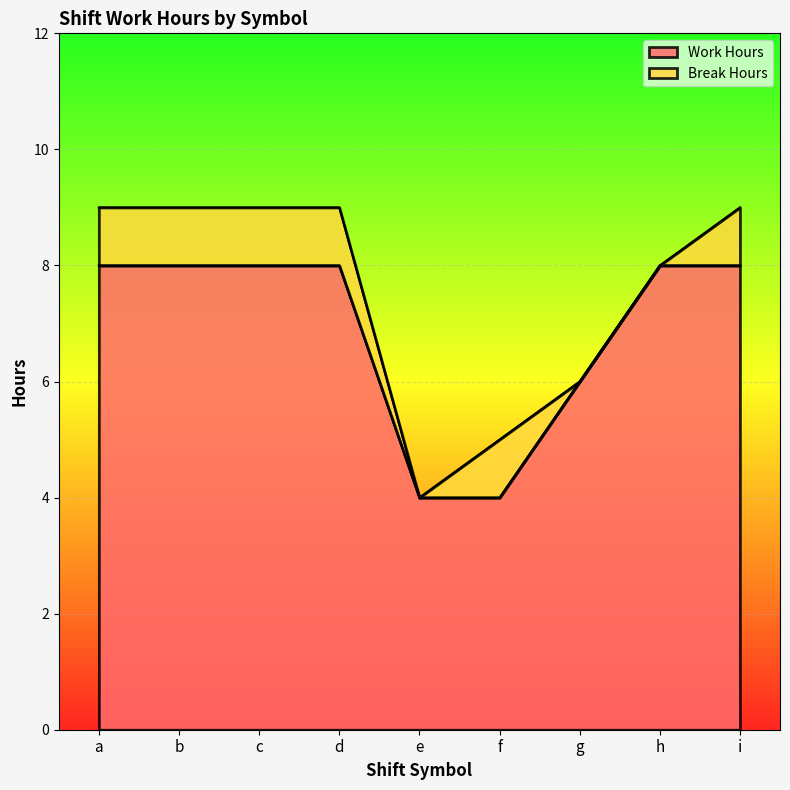

List the labels in order of value, largest first.

b, d, h, i, a, c, g, f, e